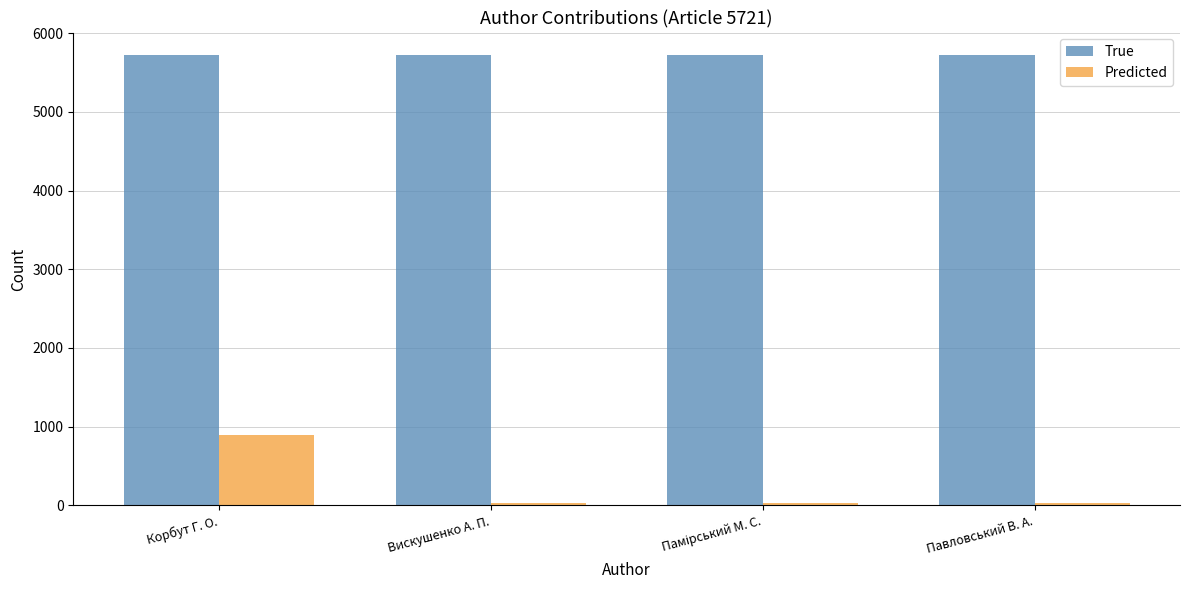

Rank the series by their average value, from highest to lowest.

True, Predicted